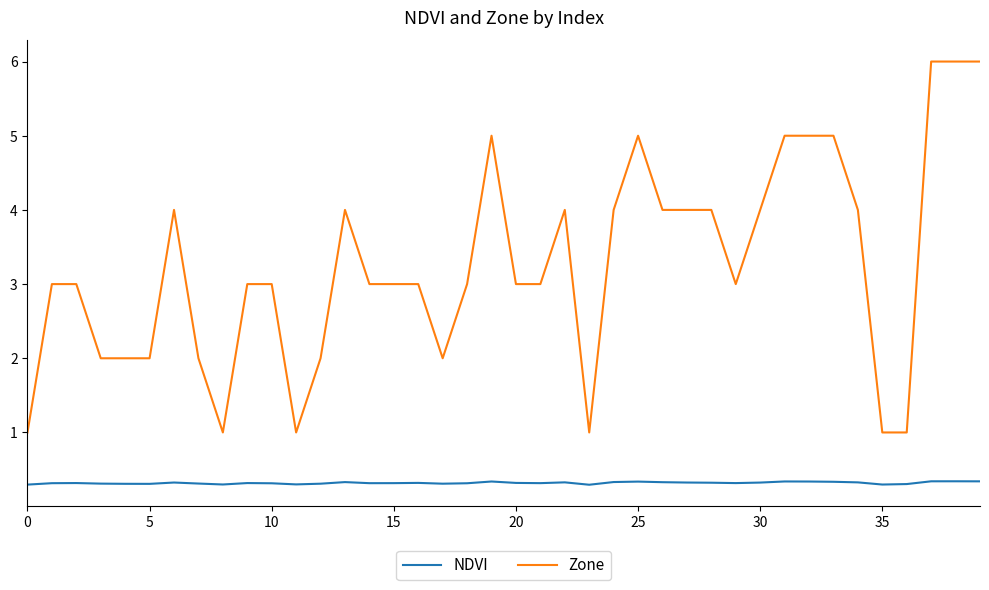

Does the chart have visible grid lines?

No